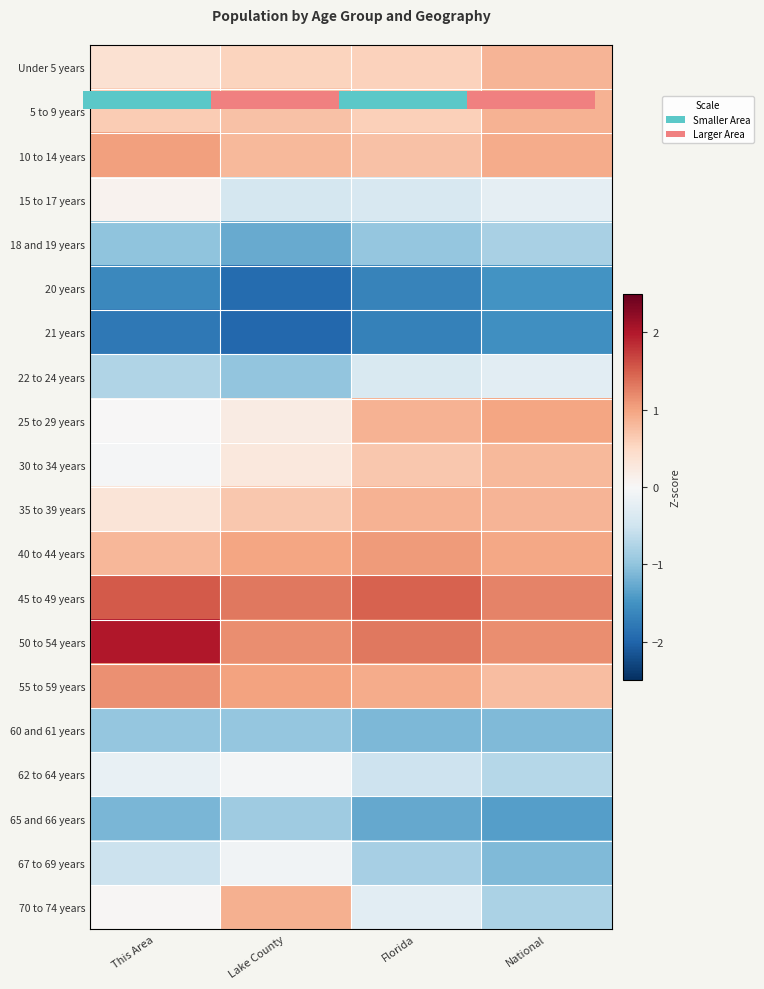

How many positive values does the 15 to 17 years series have?

1